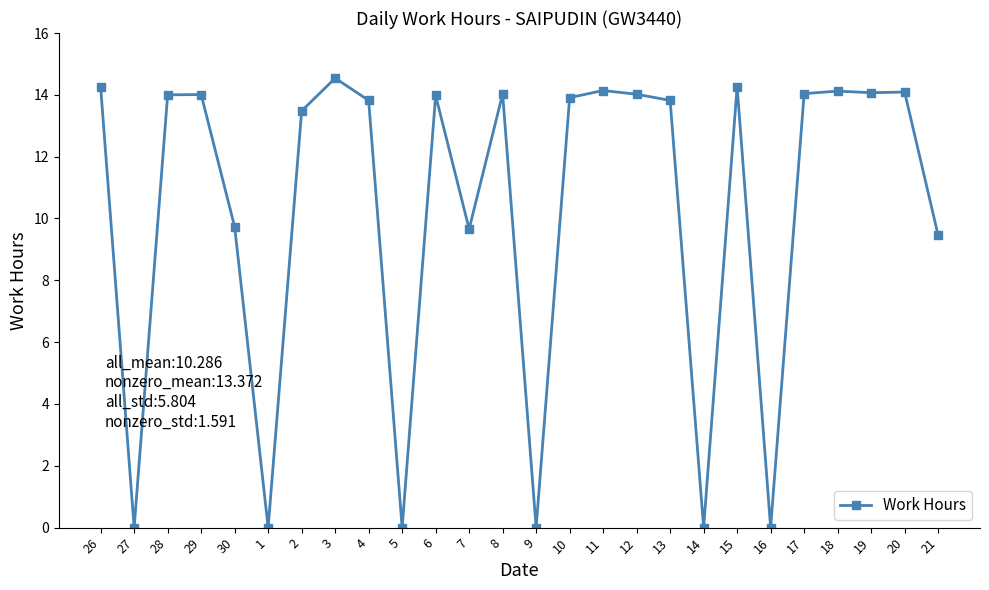

What is the difference between the maximum and minimum values?

14.5